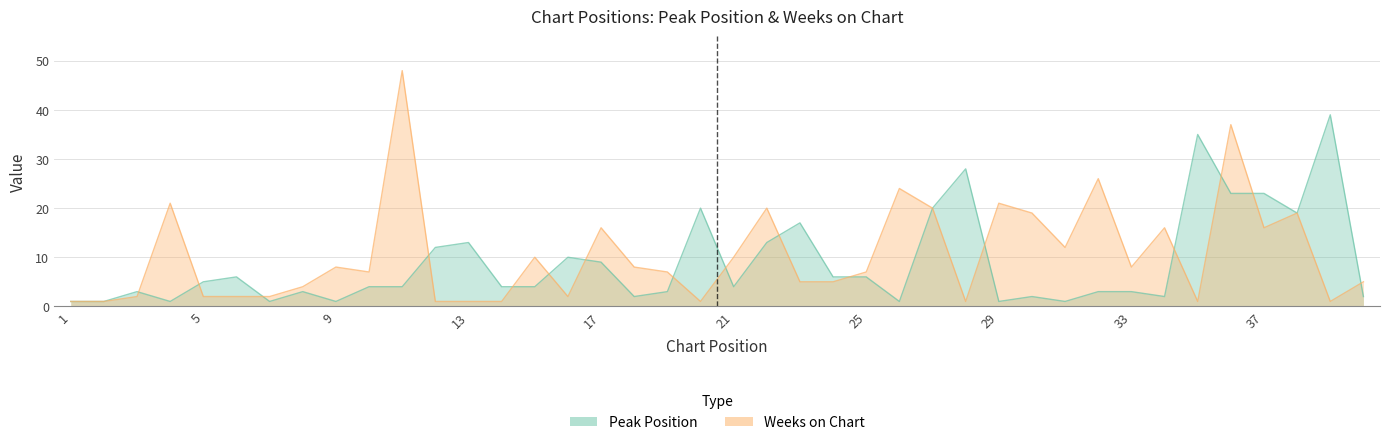

What are all the series names shown in the legend?

Peak Position, Weeks on Chart